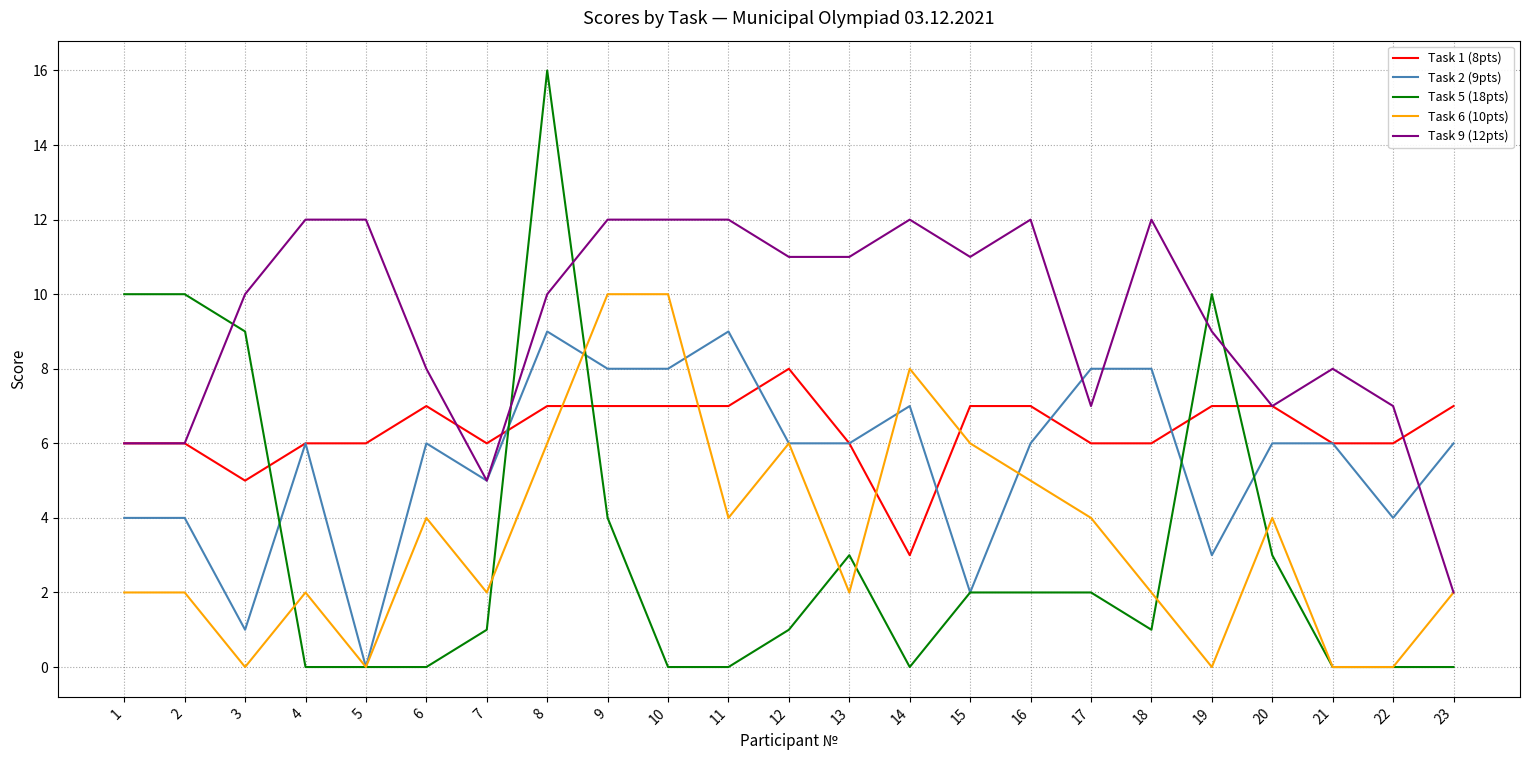

At 19, list the series in order from smallest to largest.

Task 6 (10pts), Task 2 (9pts), Task 1 (8pts), Task 9 (12pts), Task 5 (18pts)